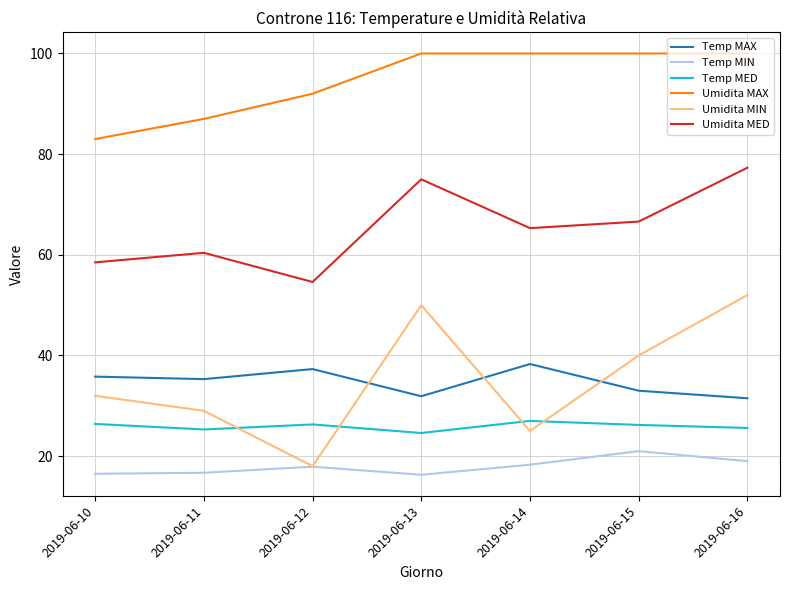

Rank the series at 2019-06-11 from highest to lowest value.

Umidita MAX, Umidita MED, Temp MAX, Umidita MIN, Temp MED, Temp MIN